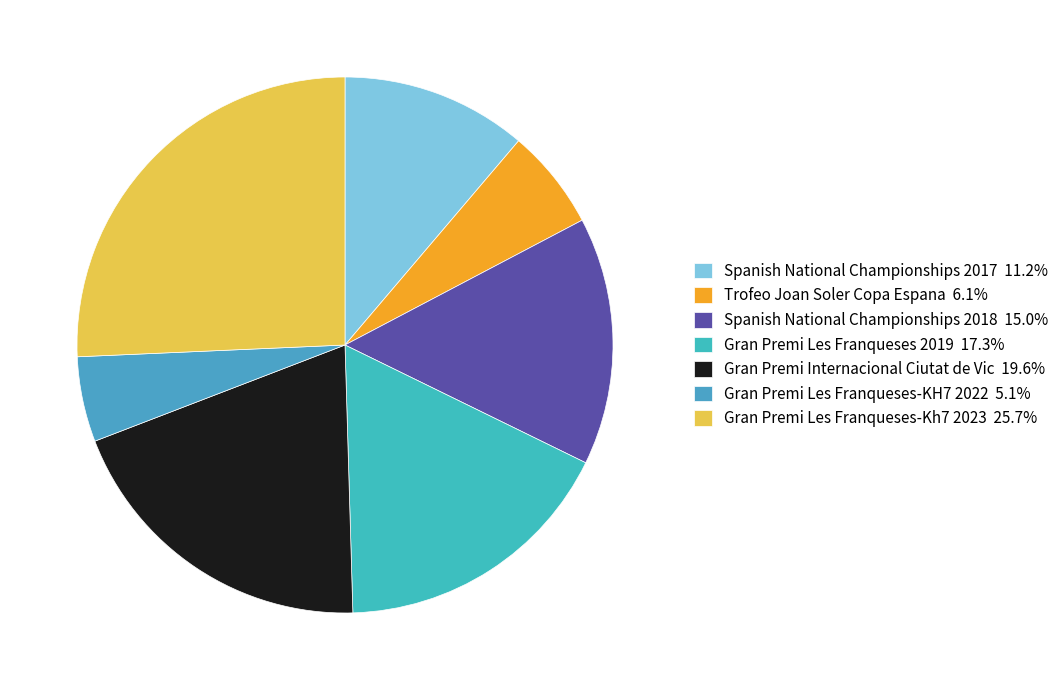

Is it true that Spanish National Championships 2017 is 2% of the pie?

False